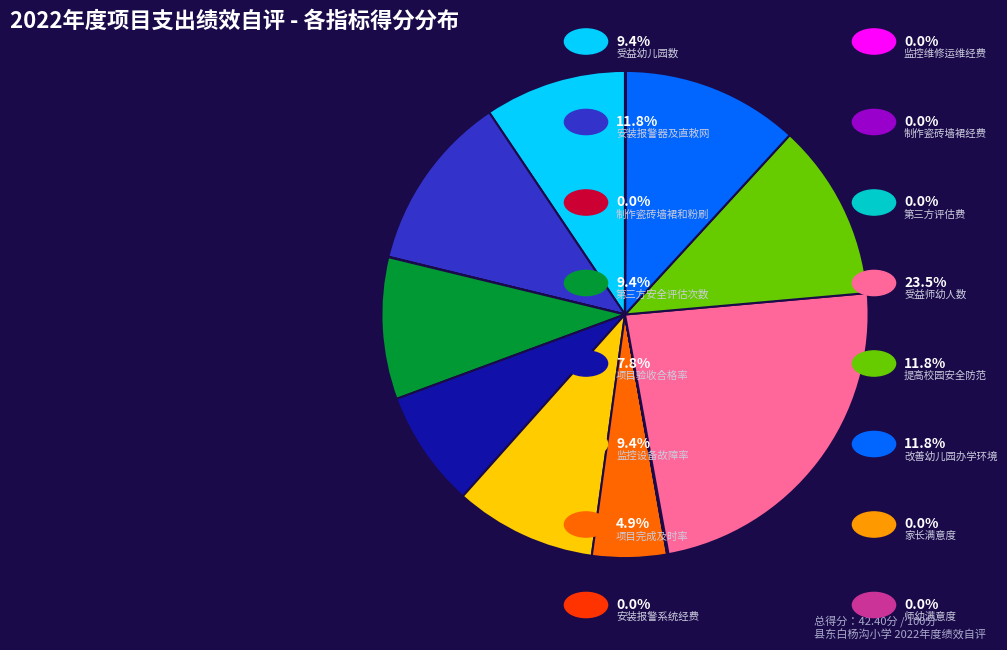

Is there any slice that represents more than half of the pie?

No